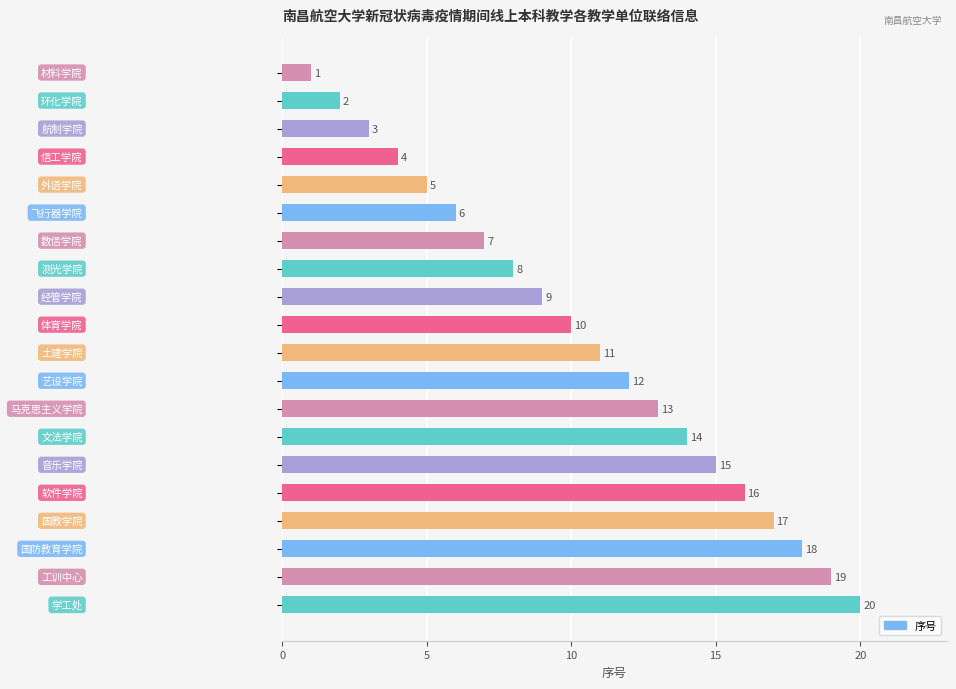

What is the smallest value displayed?

1